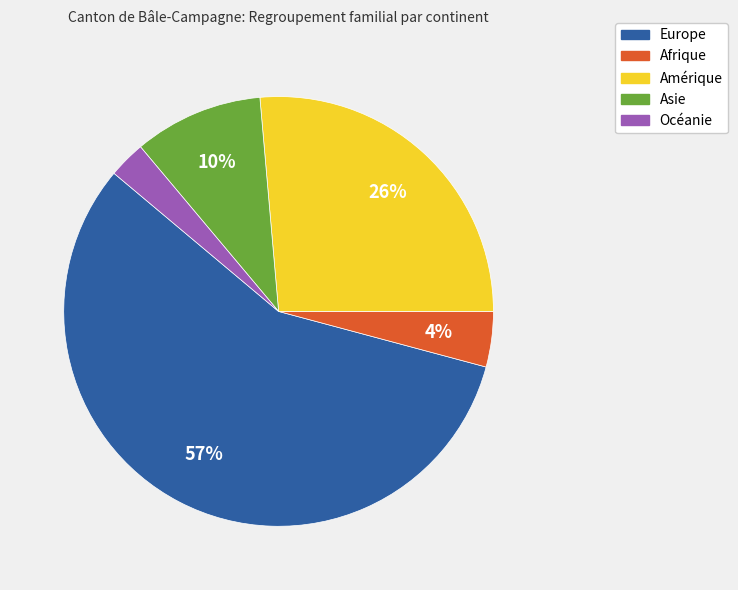

Is the sum of Europe and Amérique greater than half?

Yes